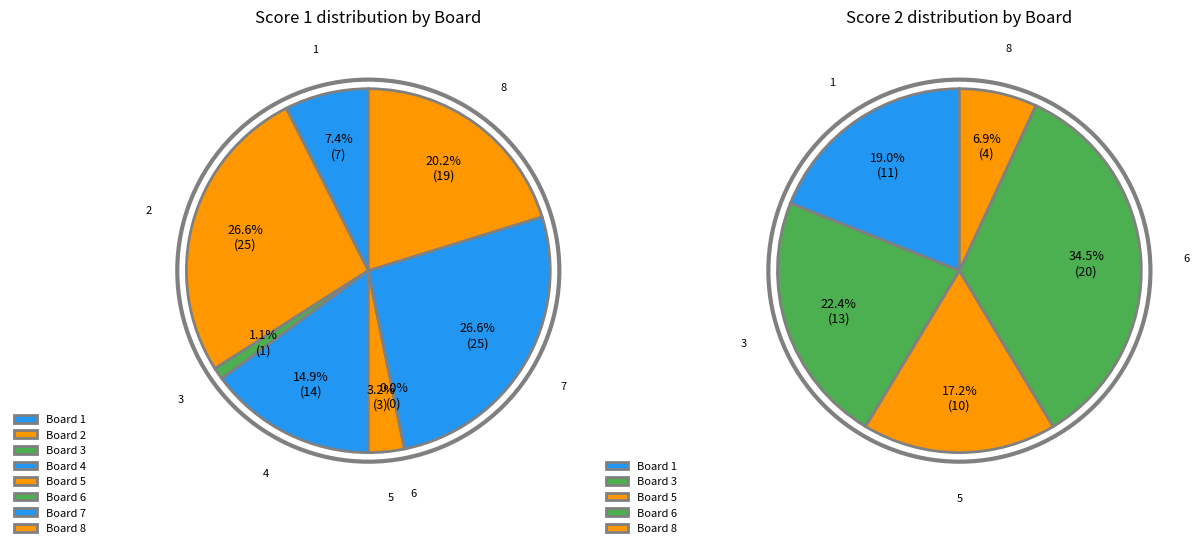

How much of the chart is everything except 5?

96.8%